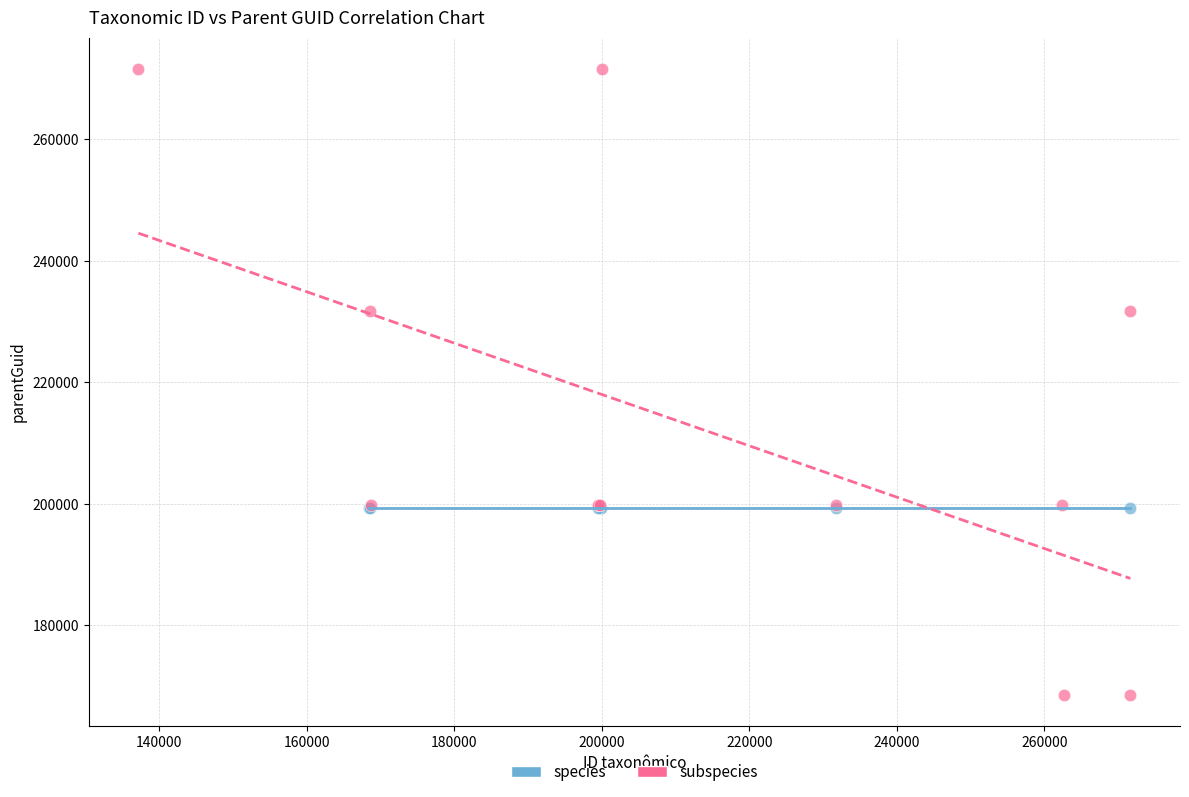

Which series contains the lowest Y value?

subspecies